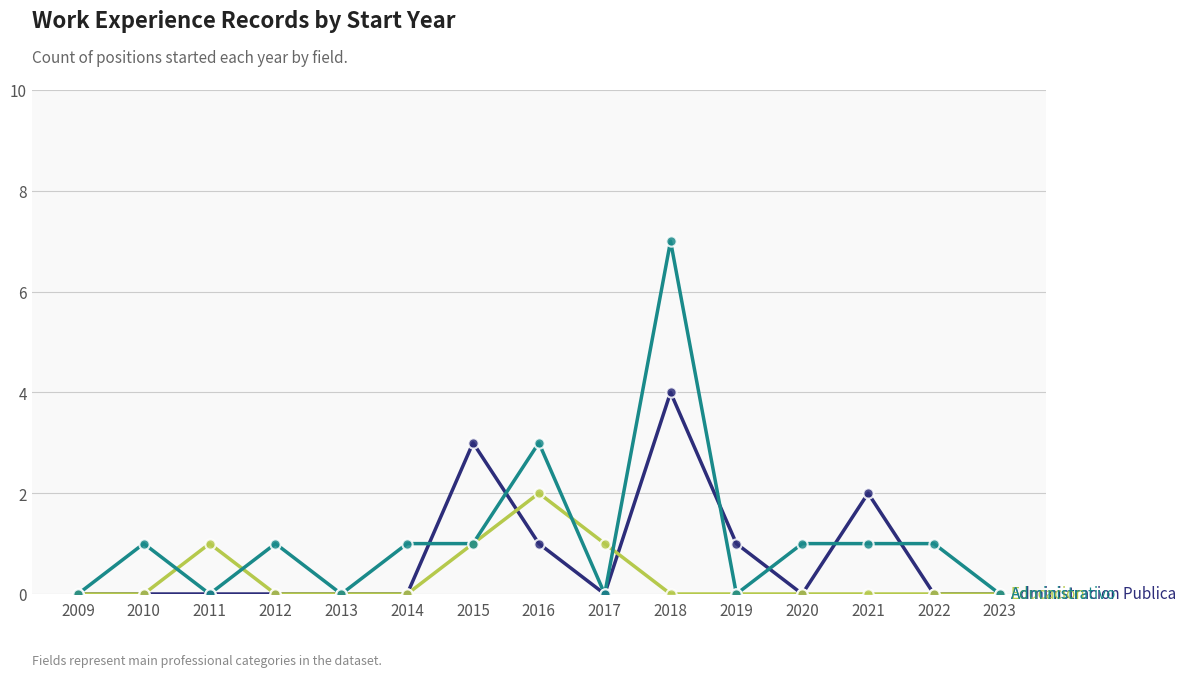

At which category is the sum across all series the highest?

2018